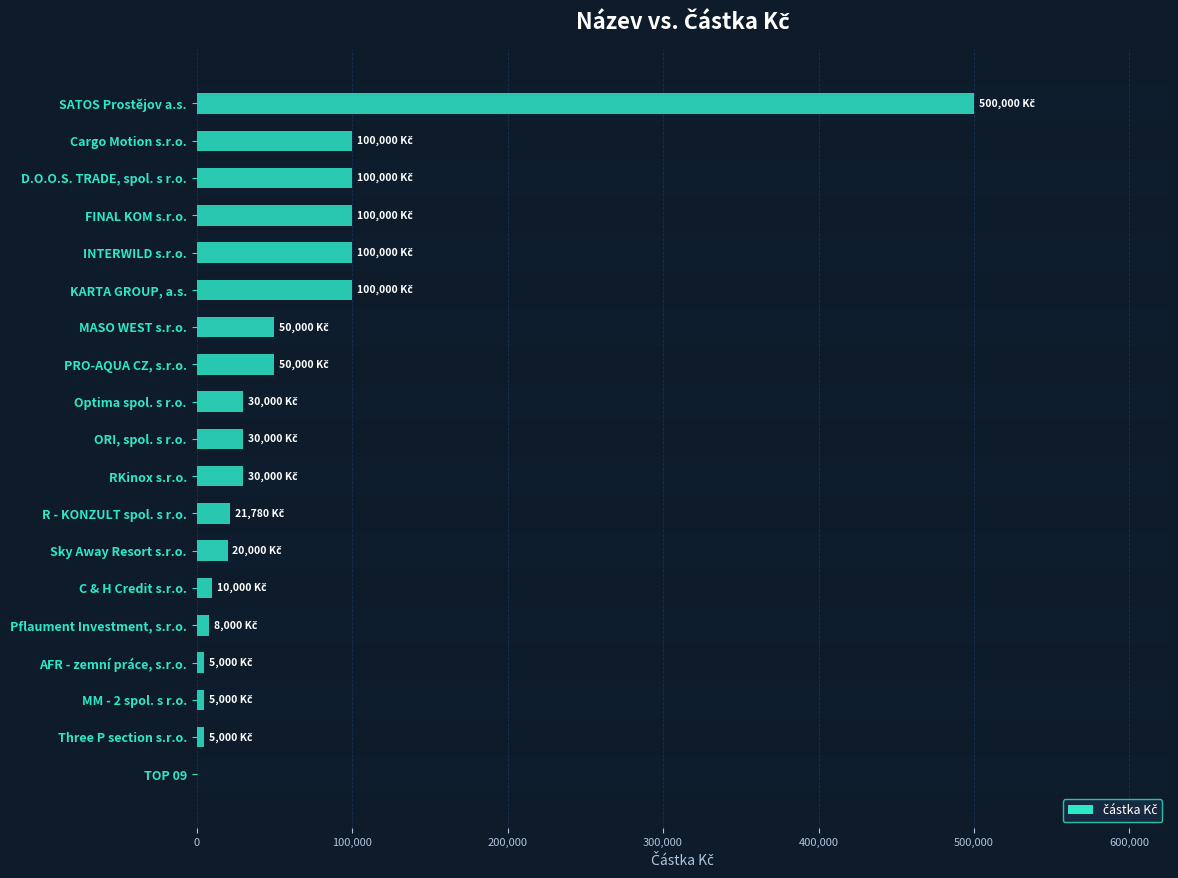

How many distinct data groups are displayed?

1